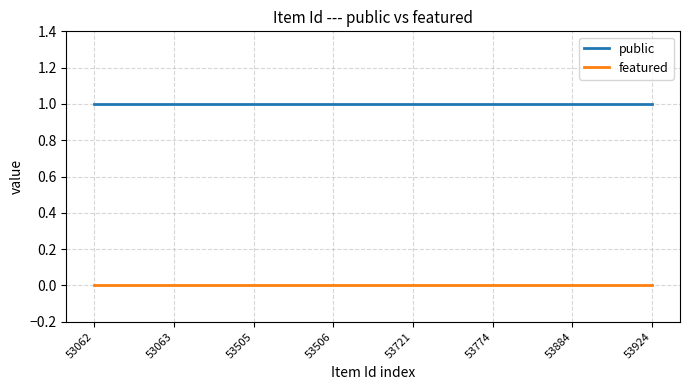

At 53062, list the series in order from largest to smallest.

public, featured